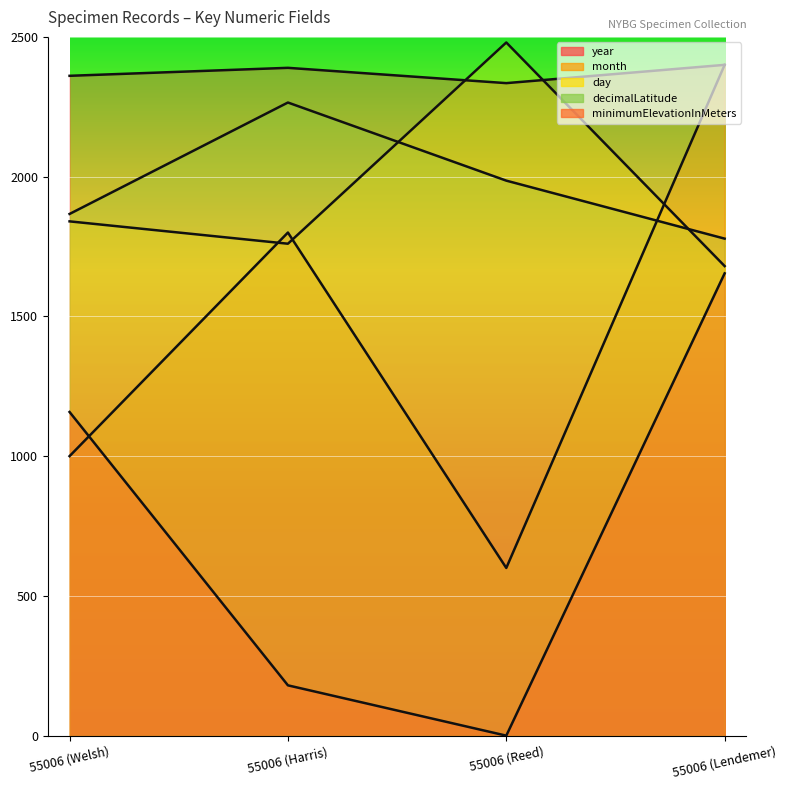

At which label does day reach its minimum?

55006 (Lendemer)